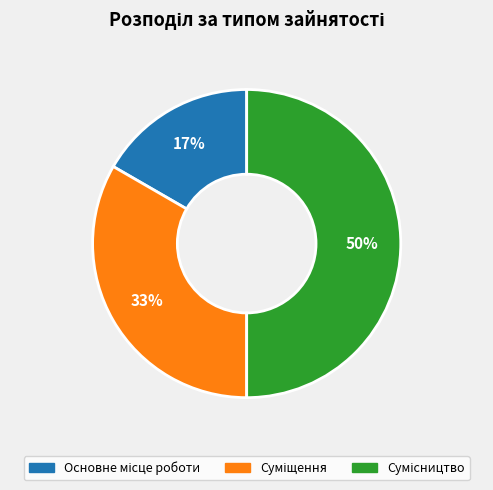

To the nearest percent, what is the difference between the largest and smallest slice percentages?

33%